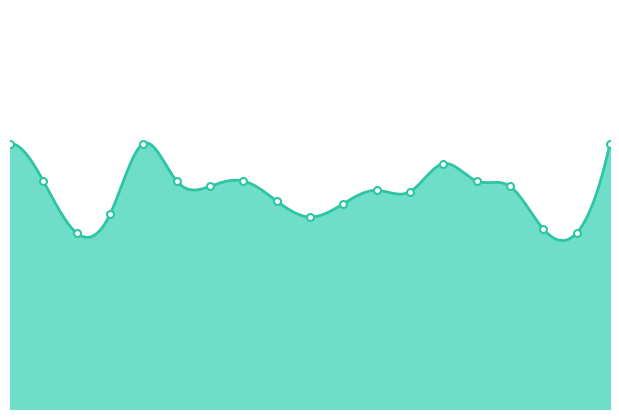

What is the average value?

13.1